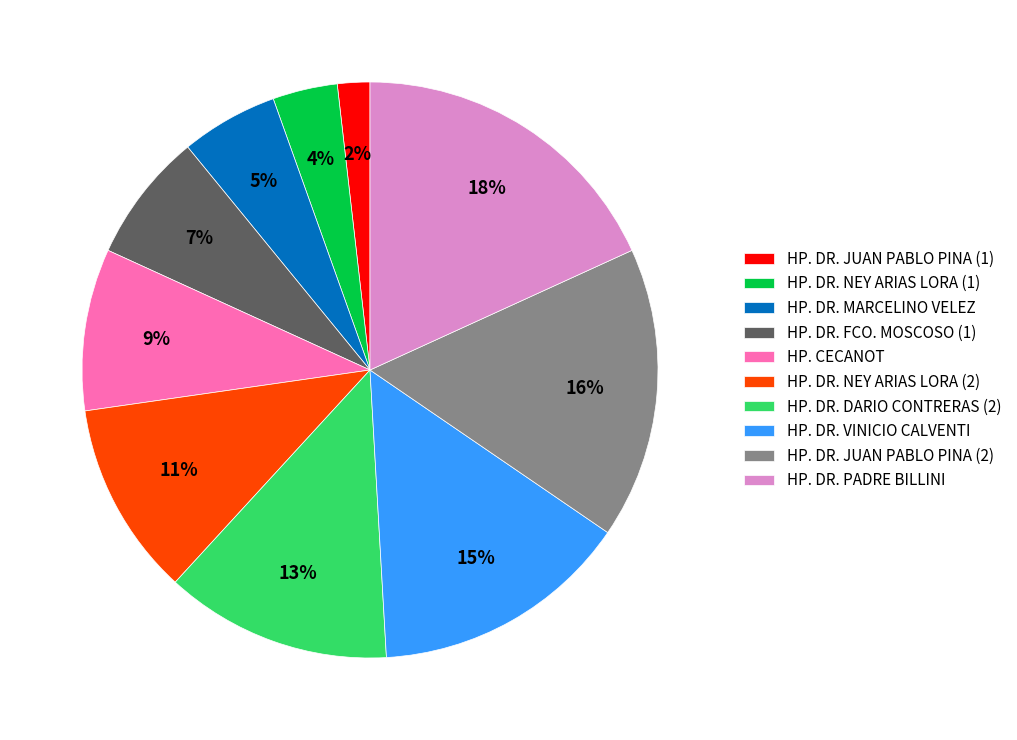

Does any single category account for the majority?

No